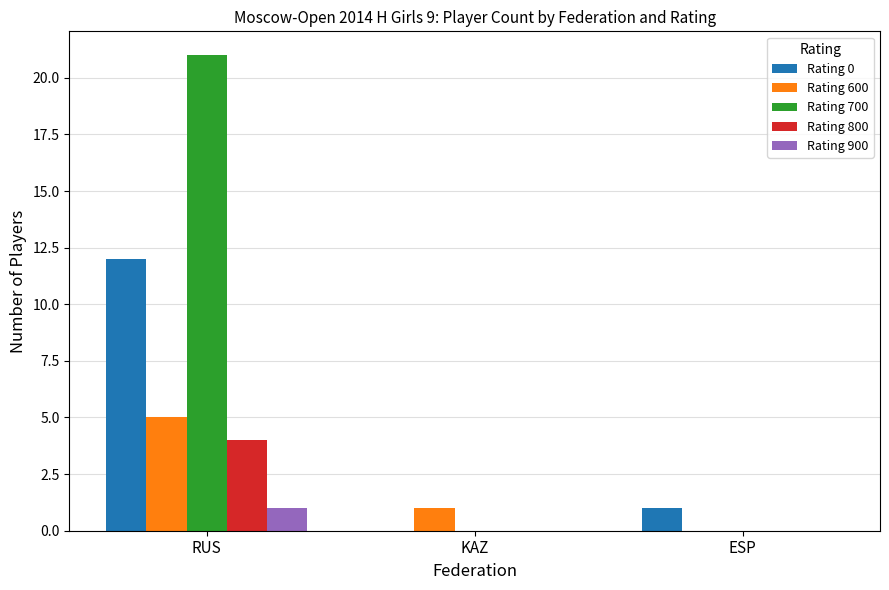

True or false: Rating 600 has a value of 0 at ESP.

True